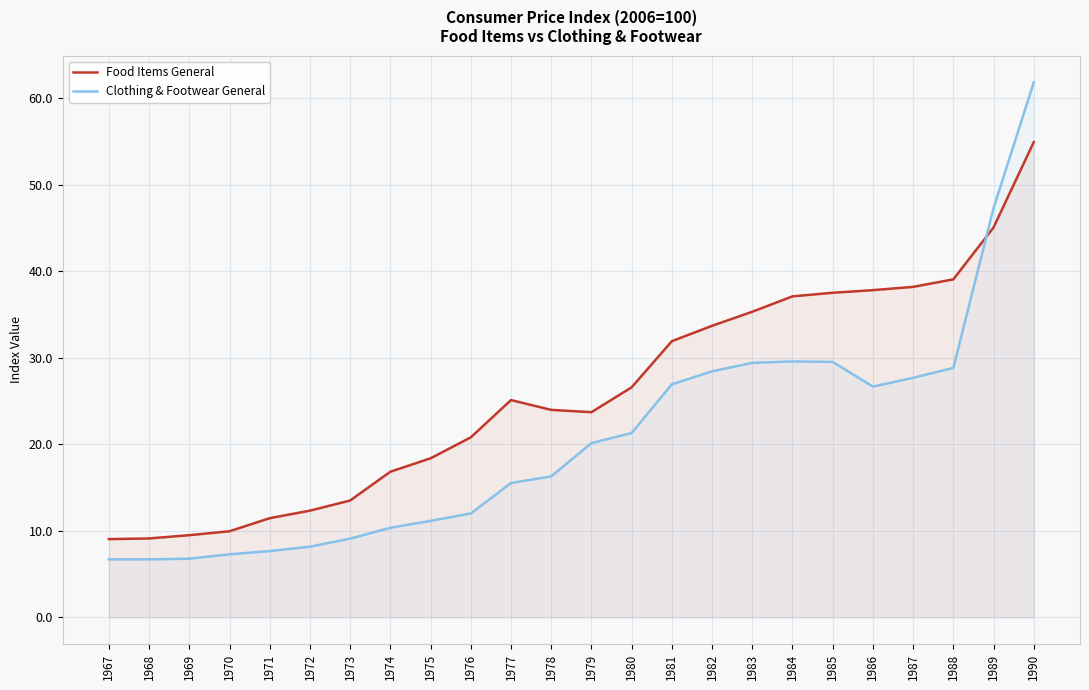

Where does the Food Items General series first go above 25?

1977